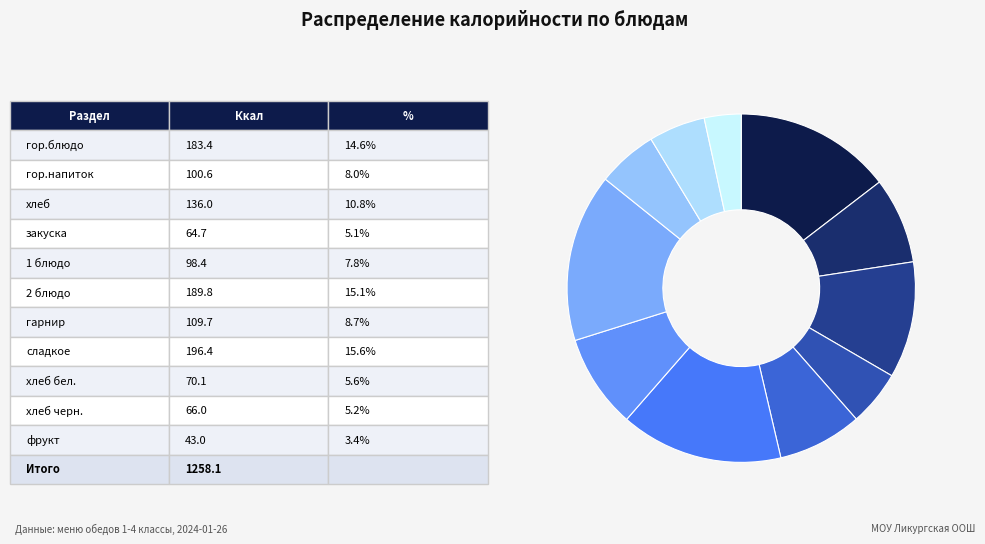

Is there any slice that represents more than half of the pie?

No